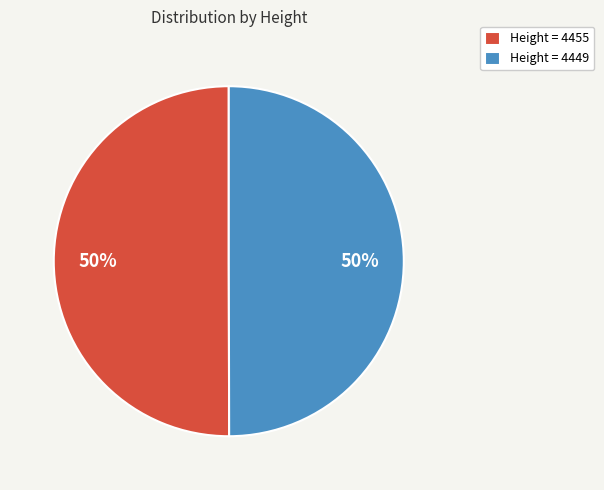

What percentage is the Height = 4455 slice, to the nearest percent?

50%